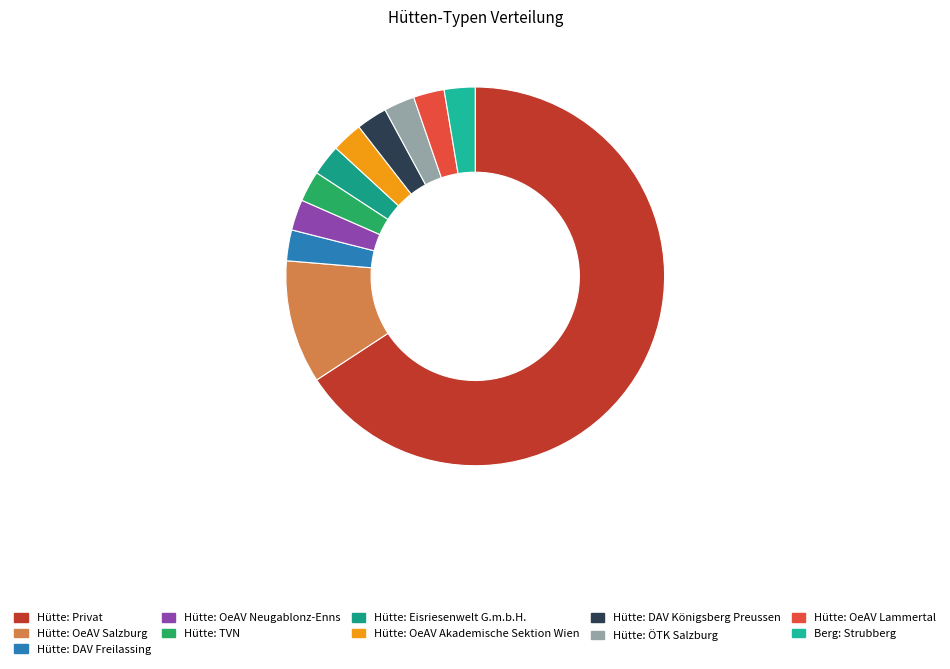

Count the number of slices in the pie.

11